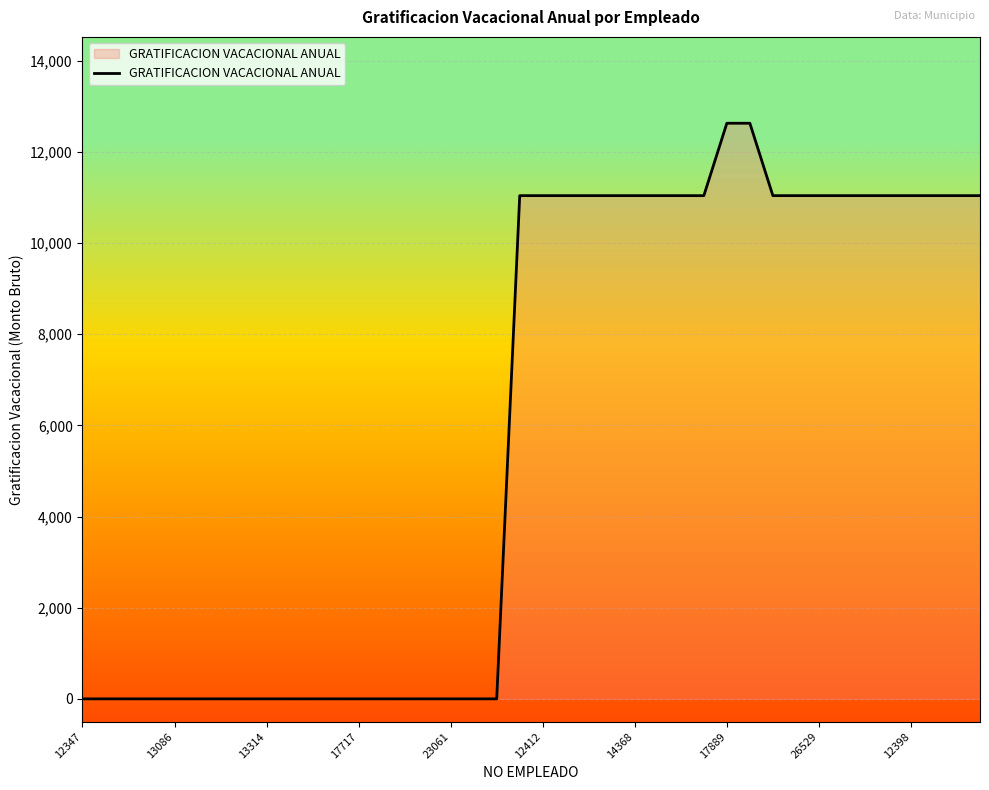

Reading left to right, transcribe all the data shown in this chart.

0	0	0	0	0	0	0	0	0	0	0	0	0	0	0	0	0	0	0	11042	11042	11042	11042	11042	11042	11042	11042	11042	12631	12631	11042	11042	11042	11042	11042	11042	11042	11042	11042	11042